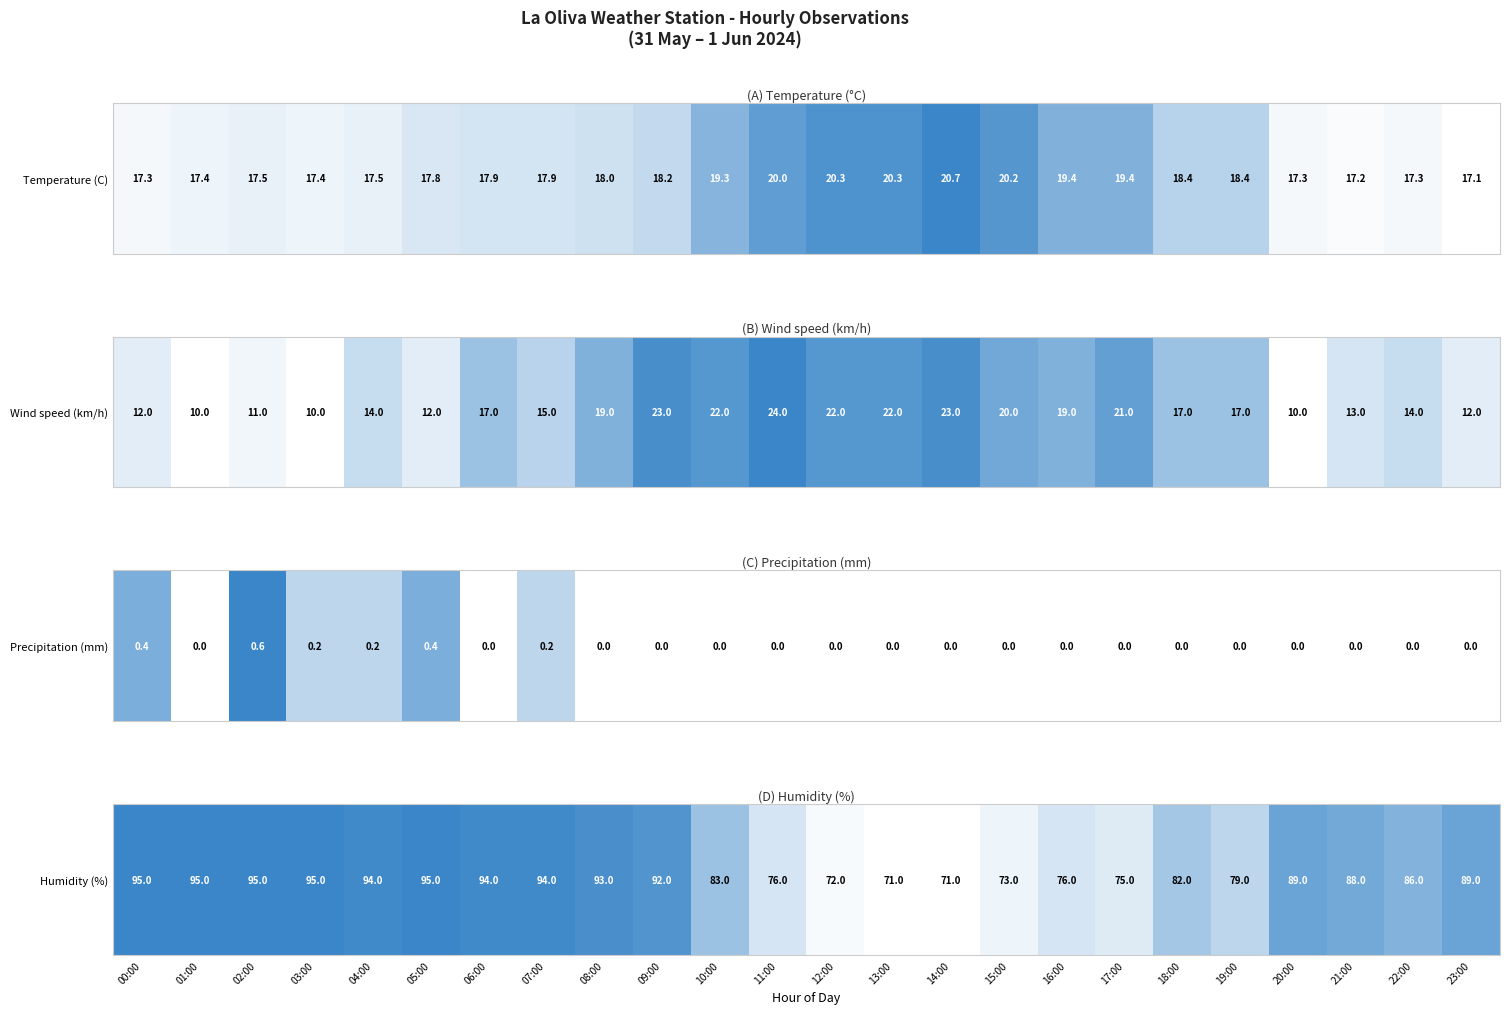

The chart shows a value of 40 at 12:00. True or false?

False